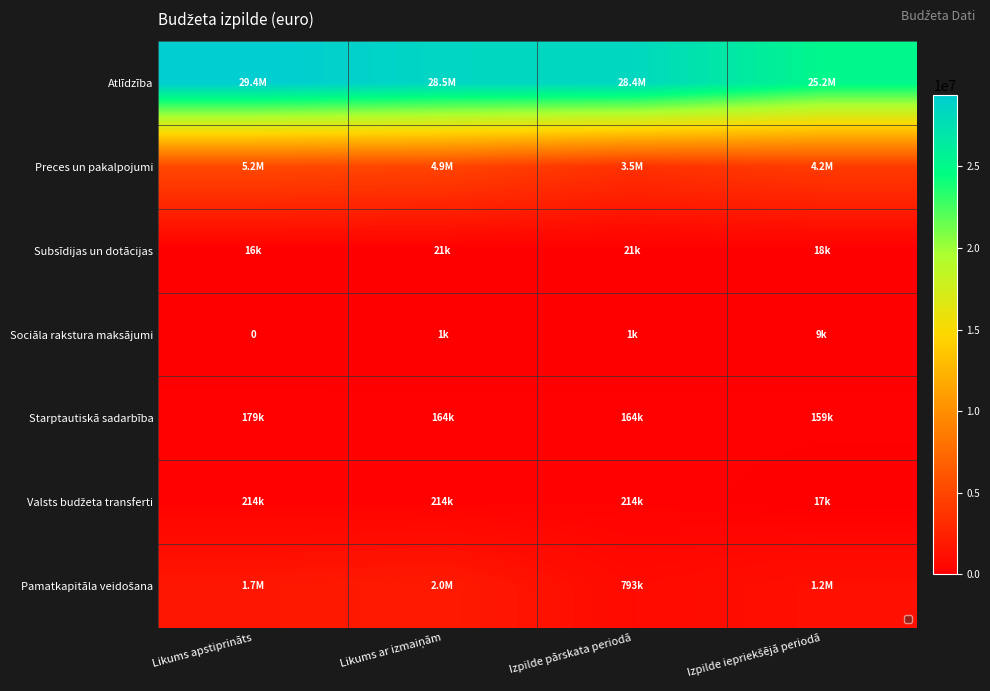

What is the sum of all Valsts budžeta transferti values?

658204